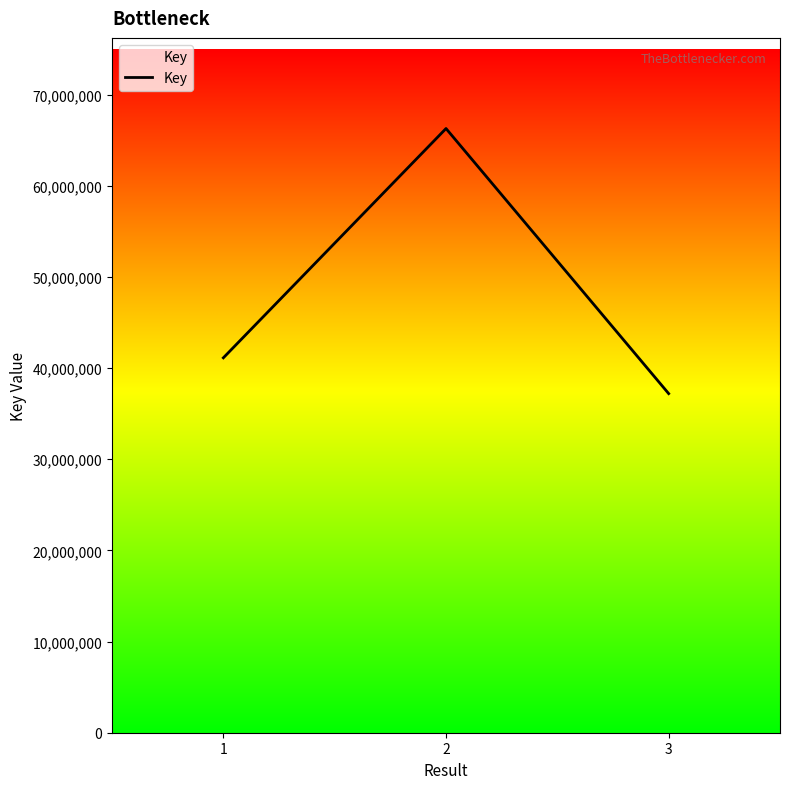

Does the chart display data point markers on the line(s)?

No